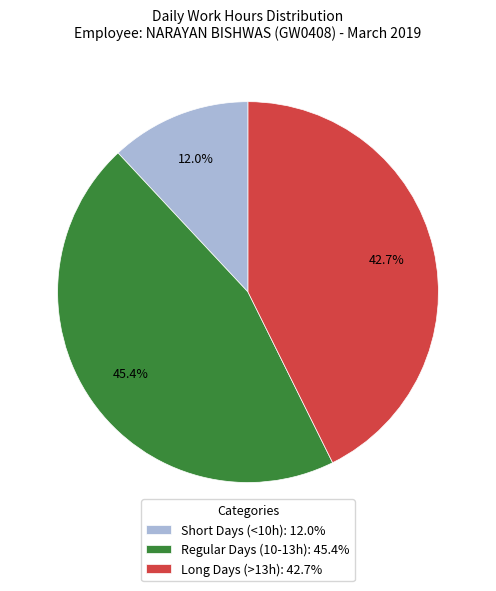

Combined, do Long Days (>13h): 42.7% and Regular Days (10-13h): 45.4% account for over 50%?

Yes